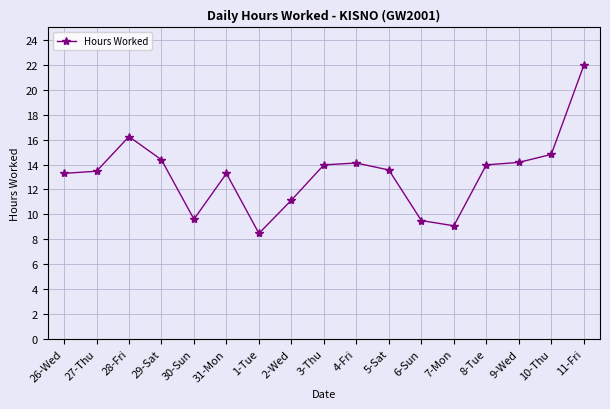

At which category does the chart reach its peak across all series?

11-Fri